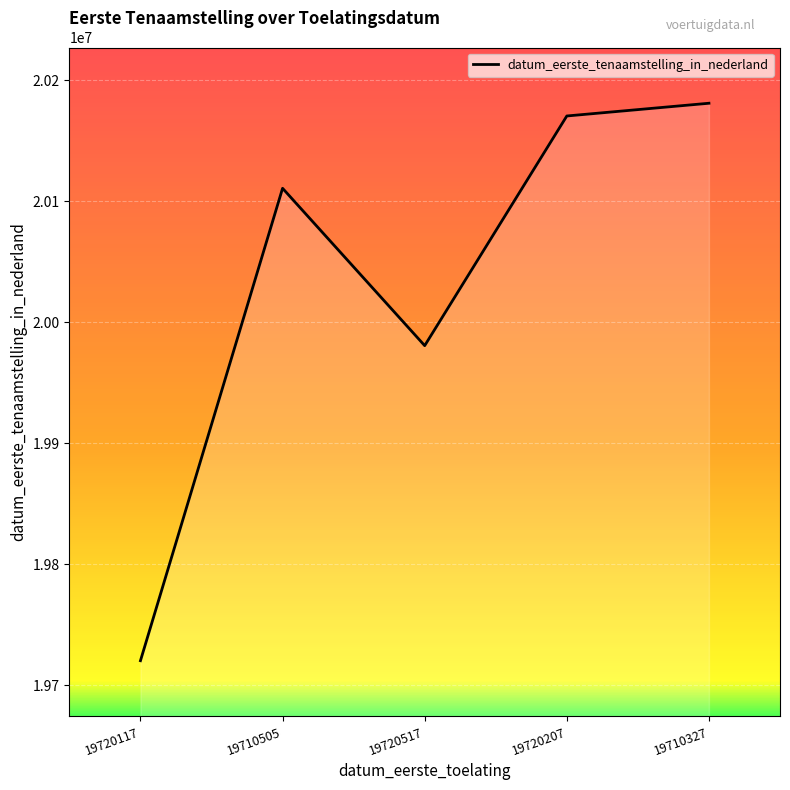

Rank the categories by value from lowest to highest.

19720117, 19720517, 19710505, 19720207, 19710327